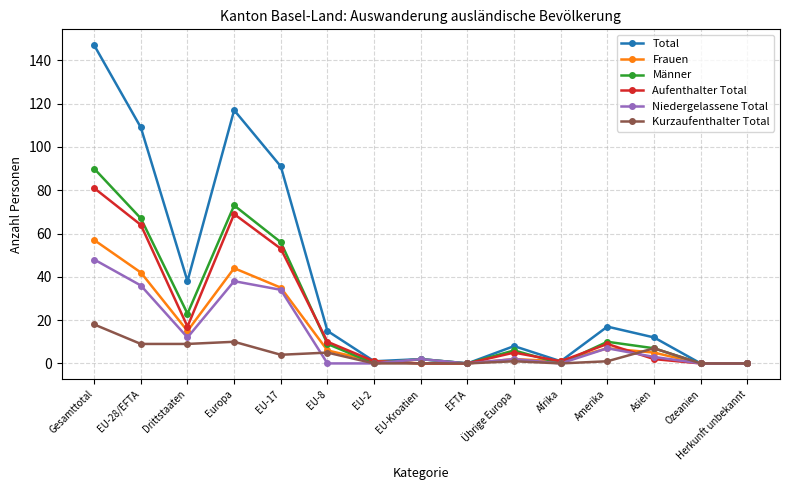

List the series in order of their peak value, lowest first.

Kurzaufenthalter Total, Niedergelassene Total, Frauen, Aufenthalter Total, Männer, Total